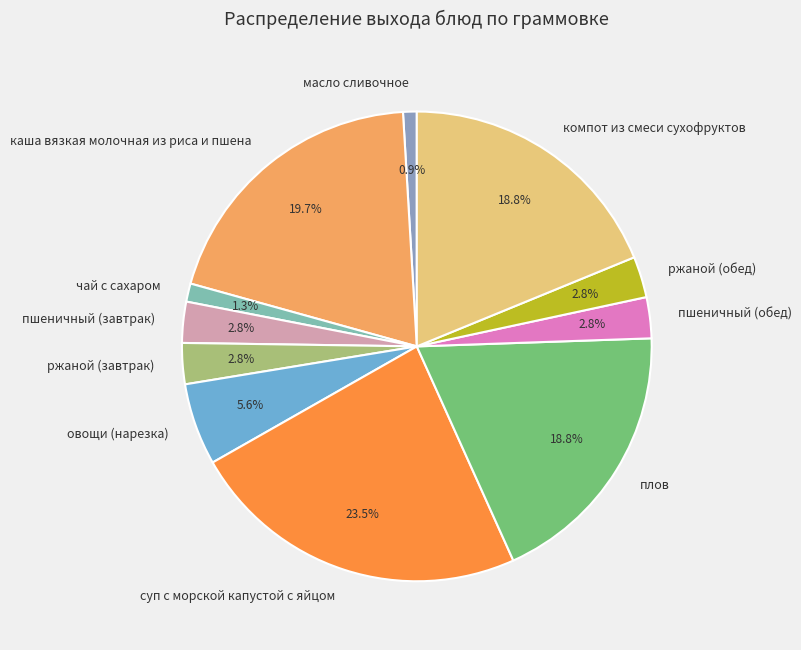

What is the total percentage of ржаной (обед) and ржаной (завтрак)?

5.6%